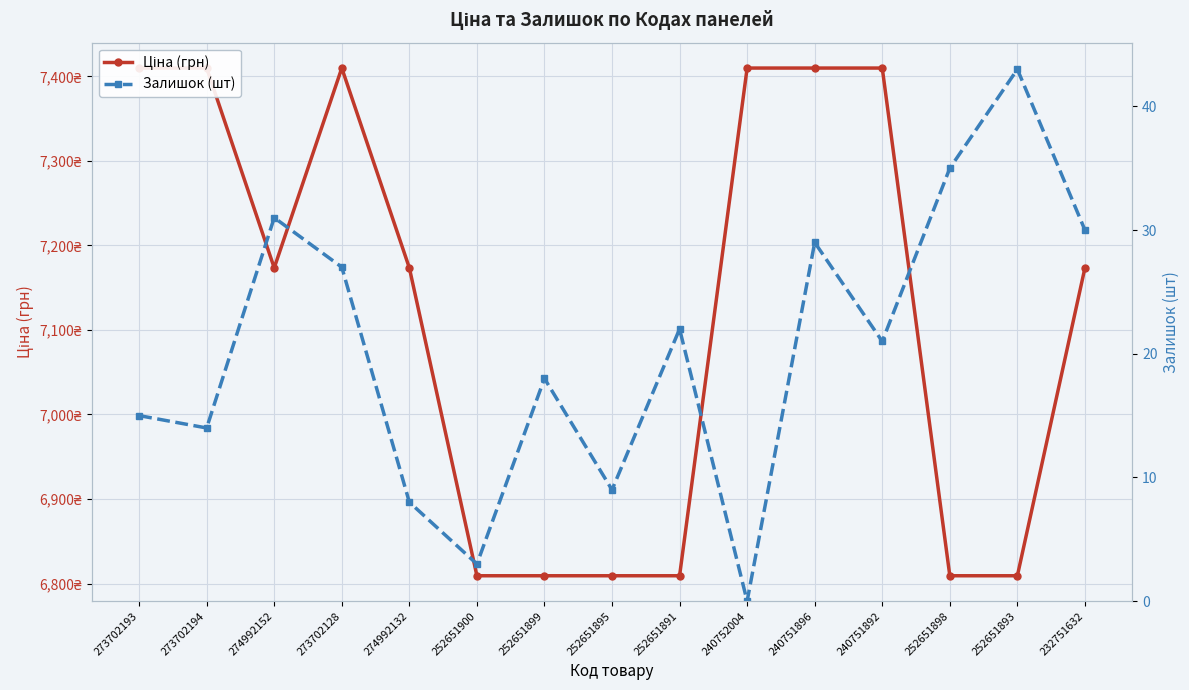

At which category is the sum across all series the highest?

240751896